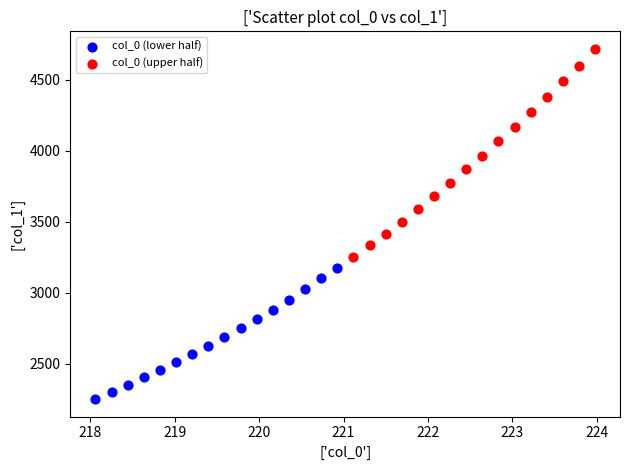

Which series reaches the maximum Y coordinate?

col_0 (upper half)